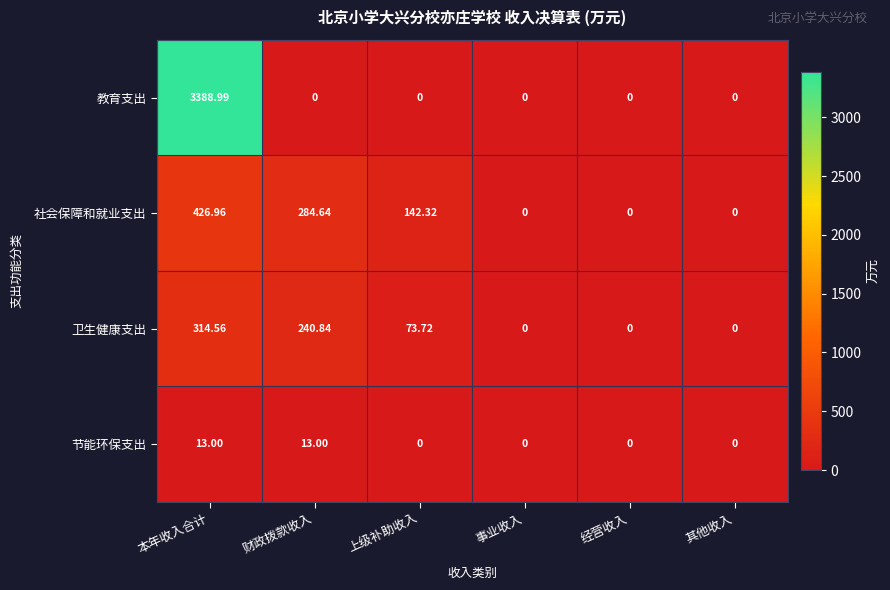

At which label does 卫生健康支出 reach its peak?

本年收入合计